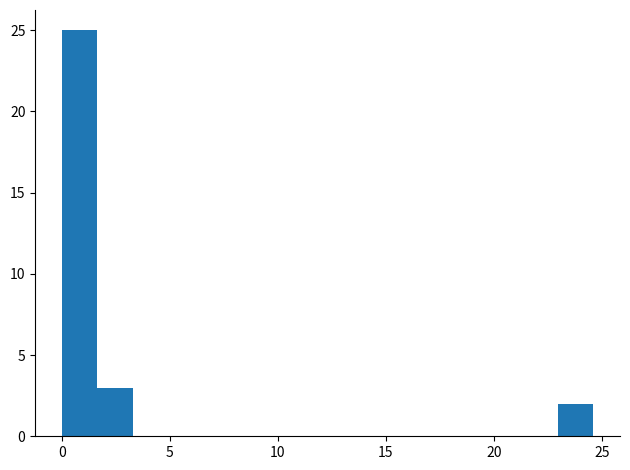

Around what value on the x-axis is the tallest bar? Give the approximate position of its centre, as read against the axis.

1.0